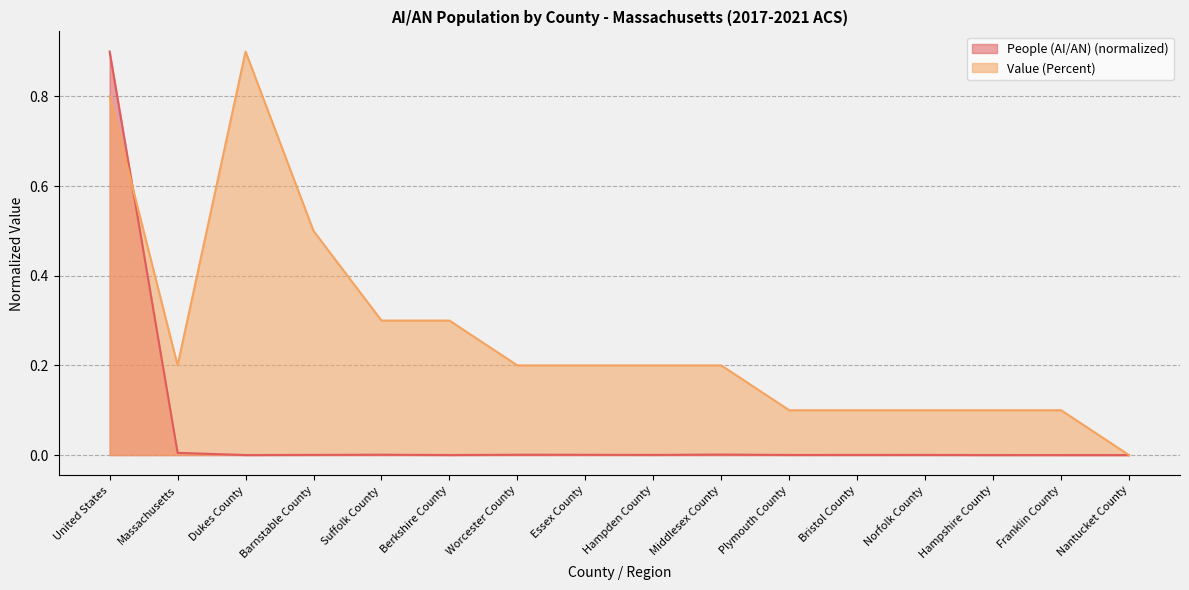

The People (AI/AN) series shows 0.0 at Barnstable County. True or false?

False